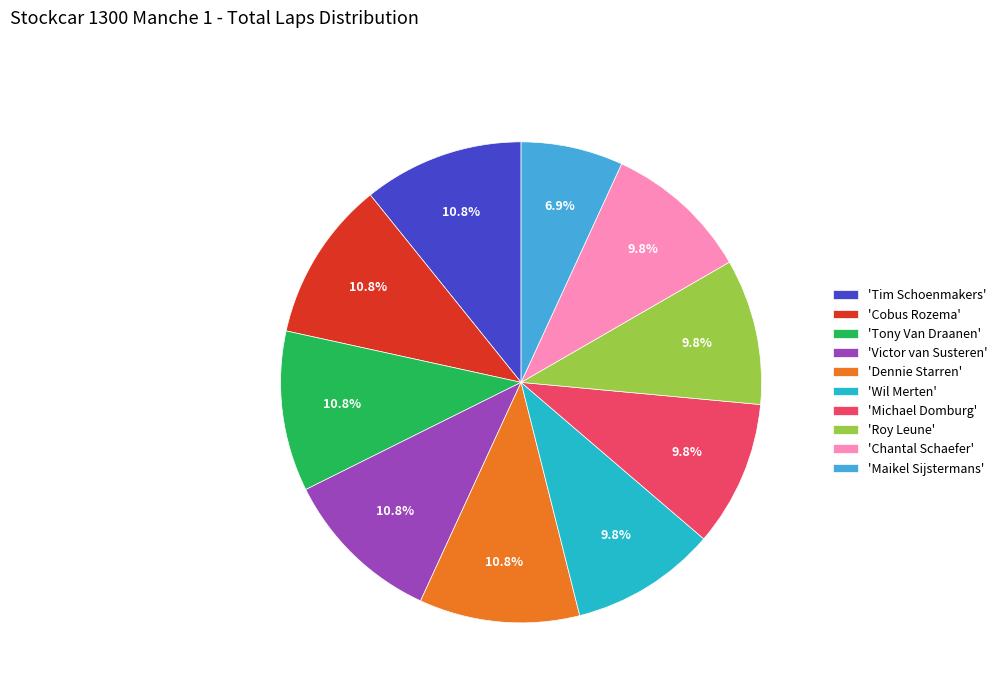

Is there a majority slice in this chart?

No